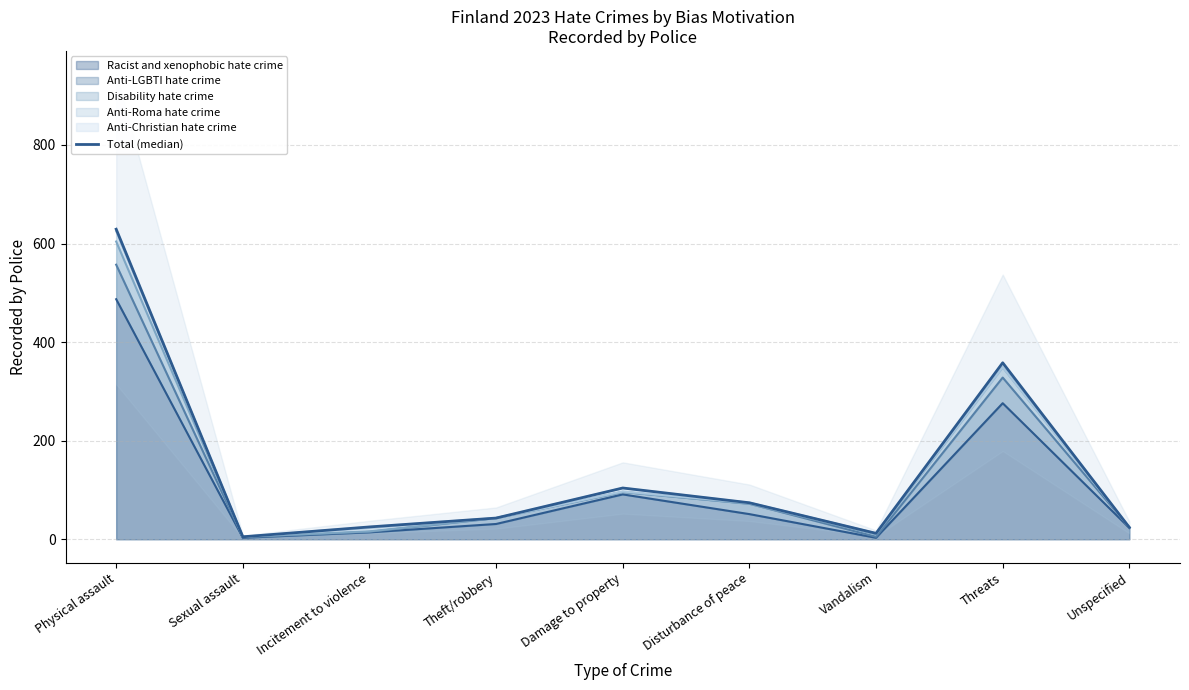

What is the difference between the values at Damage to property and Theft/robbery?

61